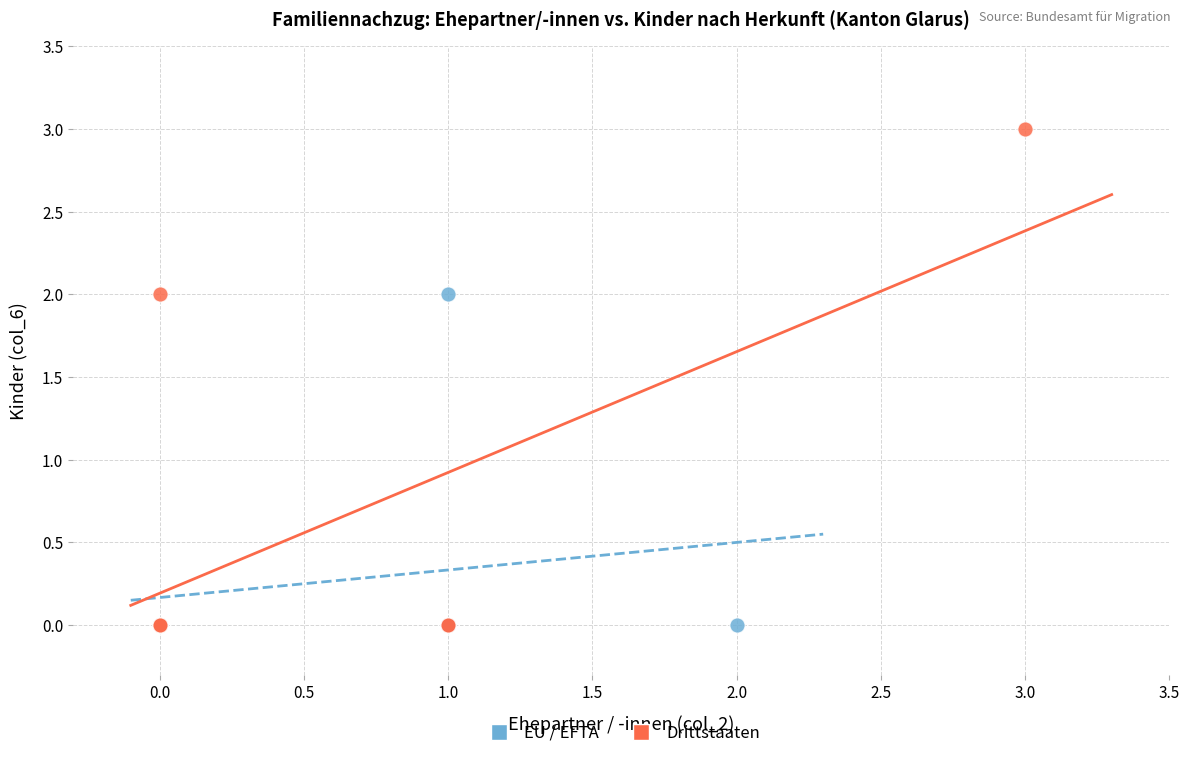

What are all the series names shown in the legend?

EU / EFTA, Drittstaaten